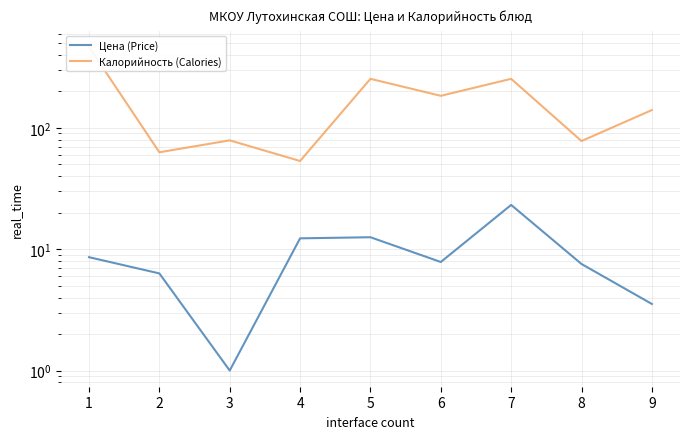

Reading left to right, transcribe all the data shown in this chart.

Цена (Price): 8.6	6.3	1.0	12.3	12.6	7.8	23.2	7.6	3.5
Калорийность (Calories): 465.0	63.0	79.0	53.4	254.0	184.0	254.0	78.0	140.4